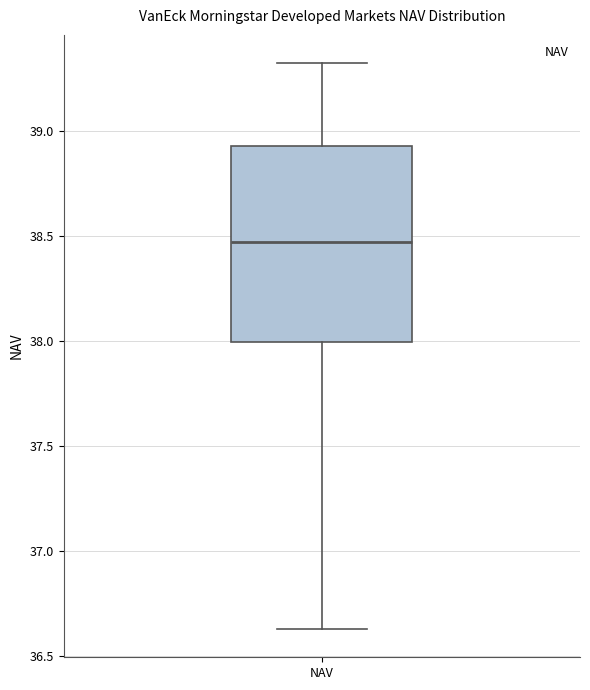

Where does the median line of the box for NAV sit on the y-axis? The values are not printed on the chart, so give them approximately, as read against the axis.

38.45